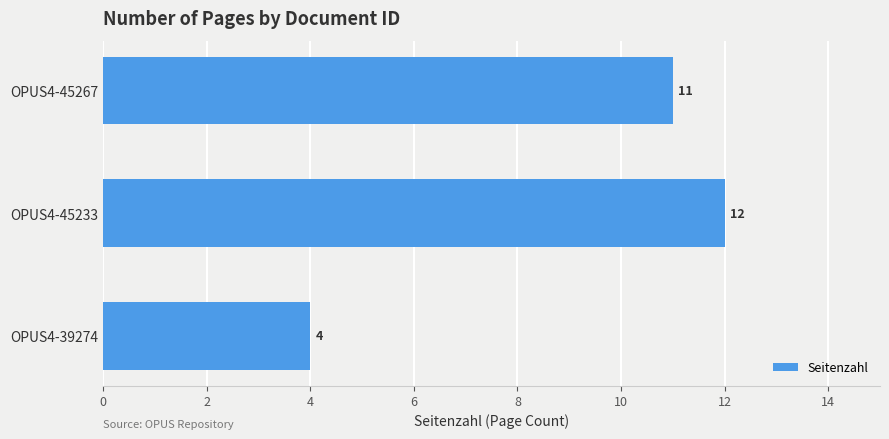

What is the change in value from OPUS4-39274 to OPUS4-45267?

+7